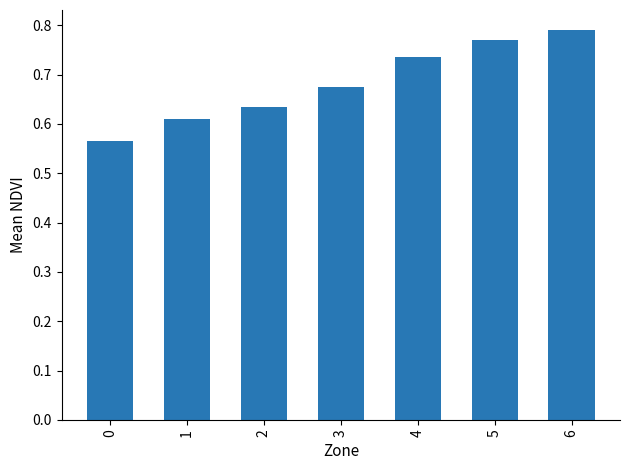

What is the sum of the values at 5 and 0?

1.3